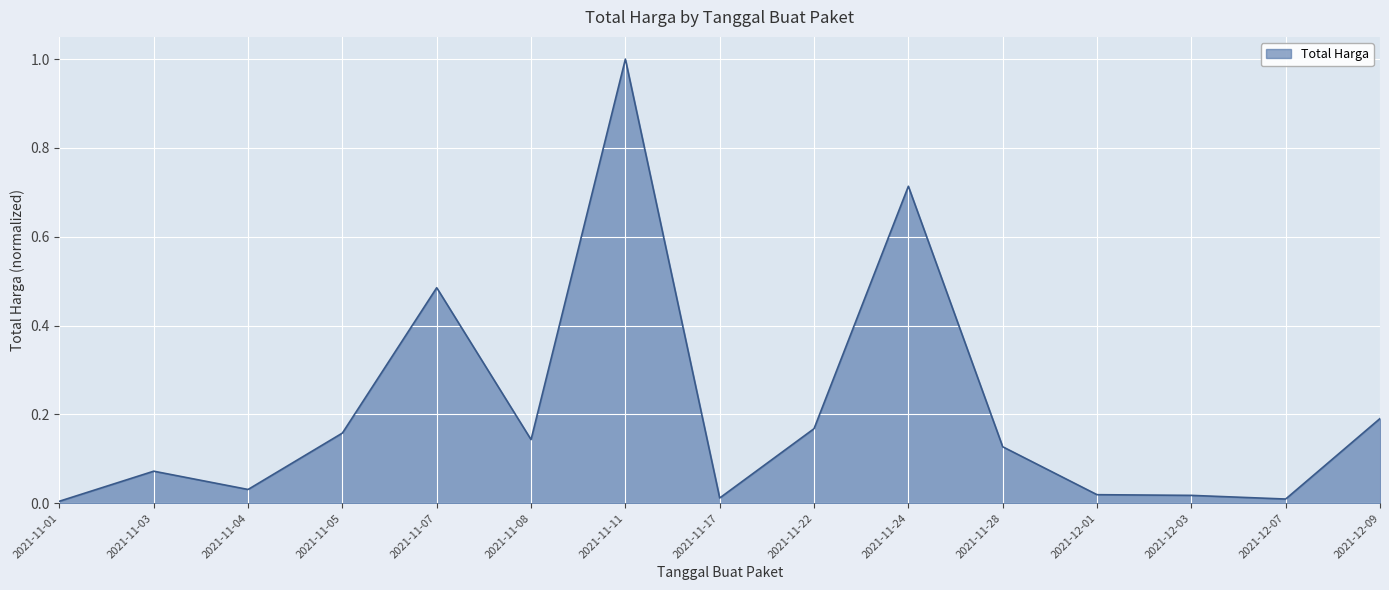

What position from the right is 2021-11-24?

6